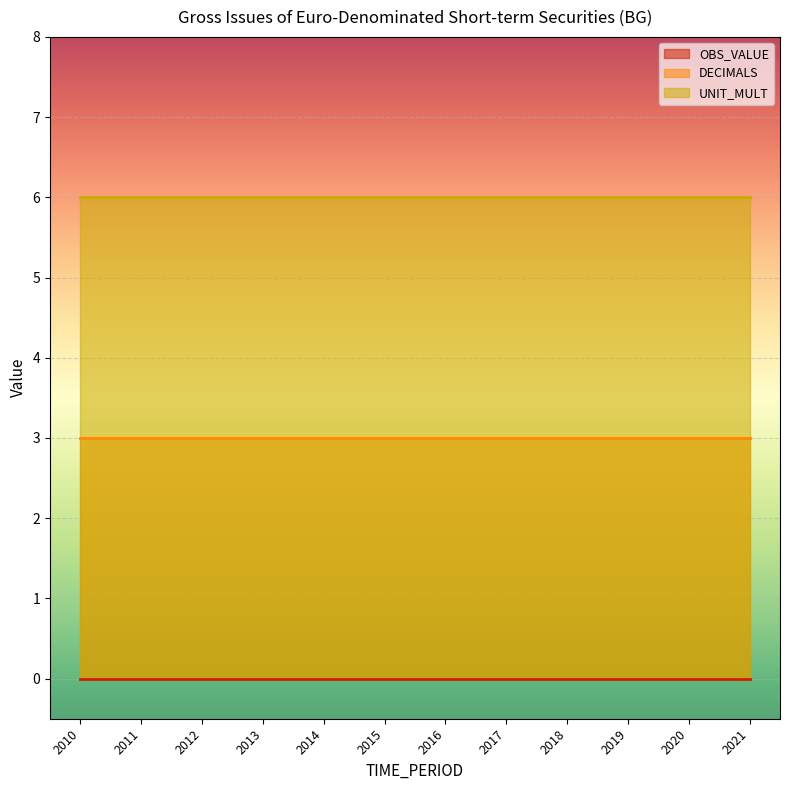

Which series changed the most between 2015 and 2021?

OBS_VALUE